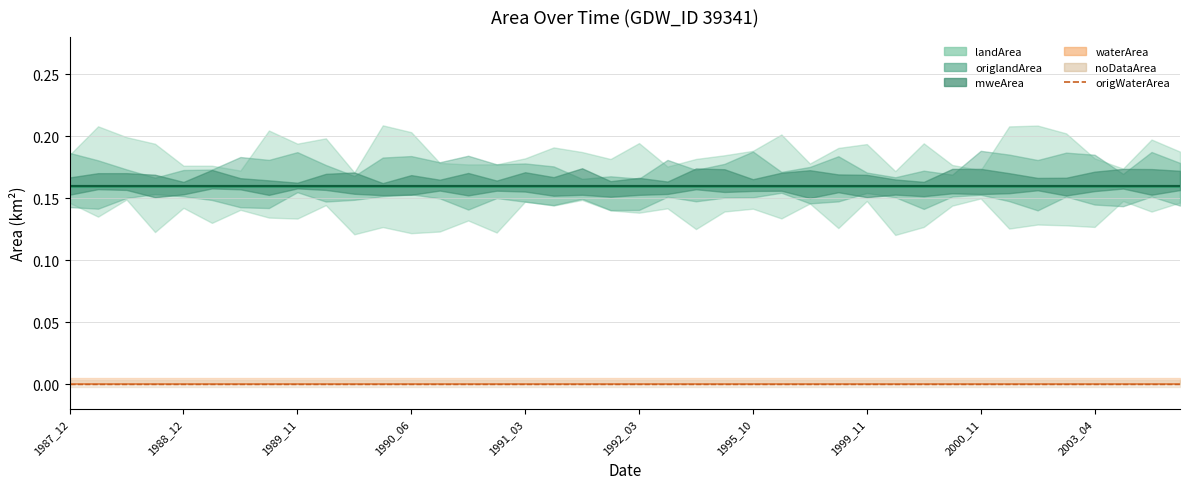

True or false: noDataArea and landArea cross at least once.

False